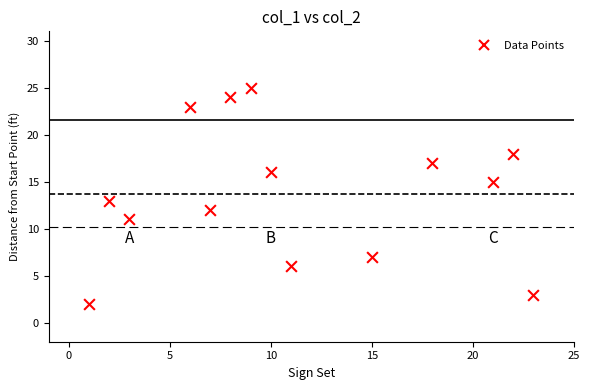

What is the range of X values (max minus min)?

22